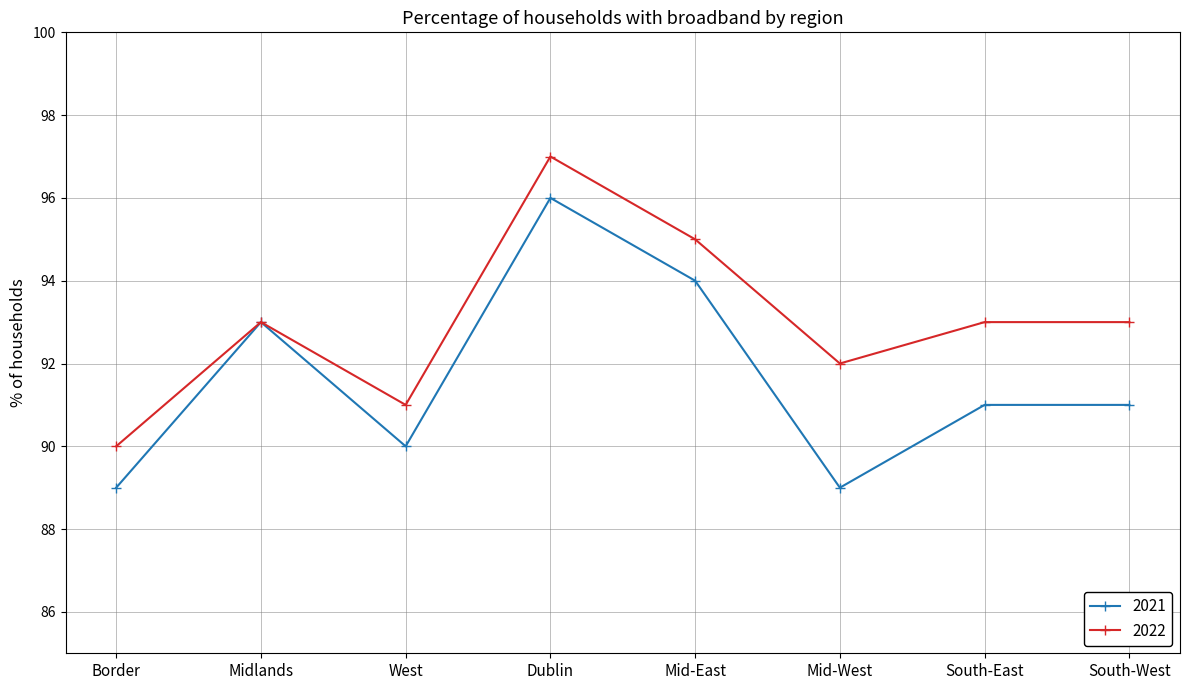

At which category is the sum across all series the highest?

Dublin